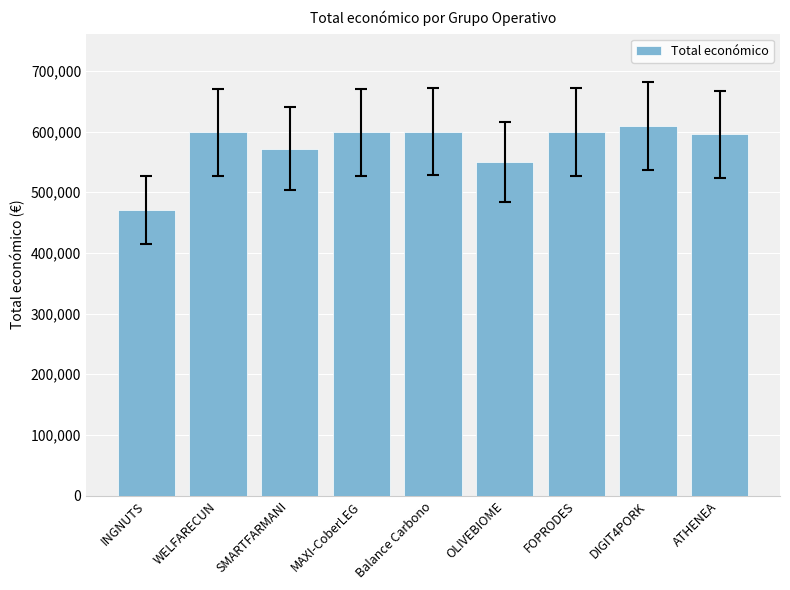

What position from the right is ATHENEA?

1